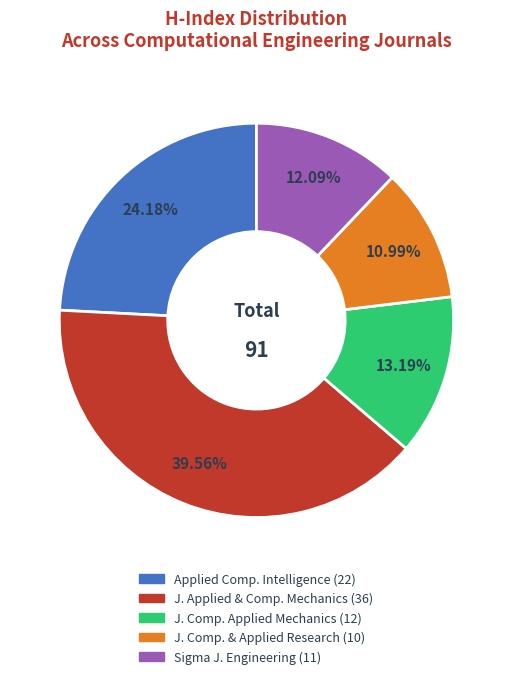

Is there a majority slice in this chart?

No